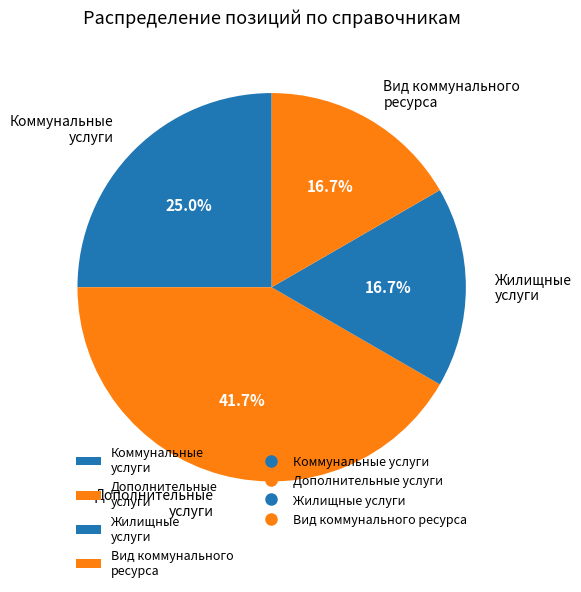

How much of the chart is everything except Коммунальные услуги?

75.0%